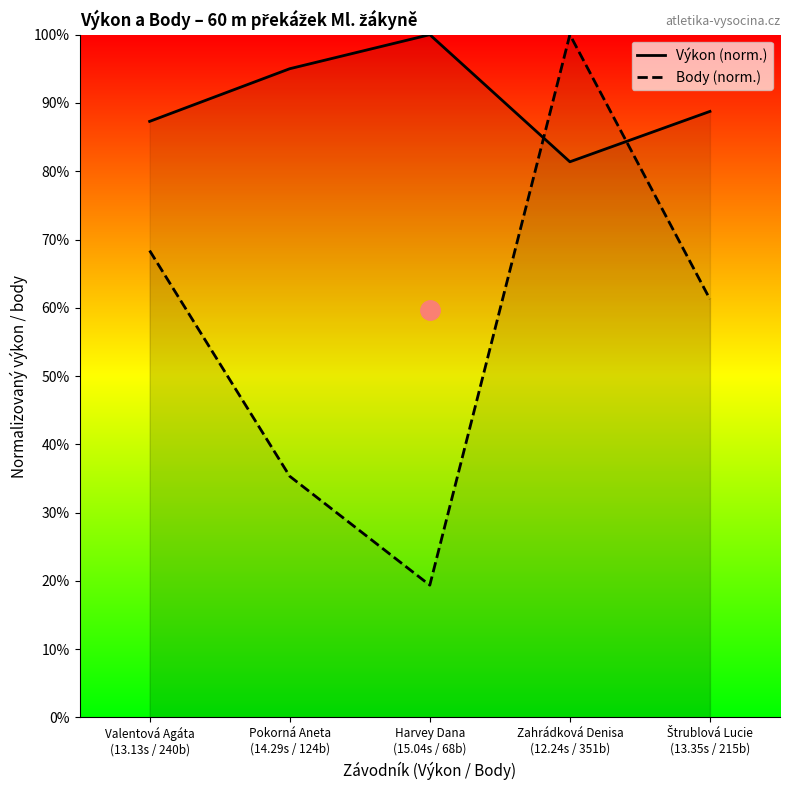

Which category has the highest value in the Výkon (norm.) series?

Harvey Dana
(15.04s / 68b)